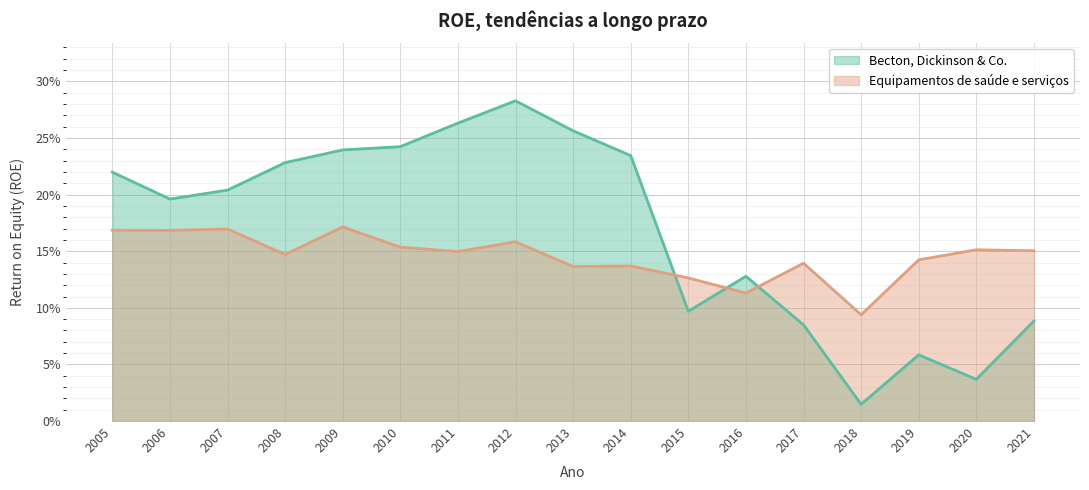

Where do Equipamentos de saúde e serviços and Becton, Dickinson & Co. first cross each other?

2014 and 2015